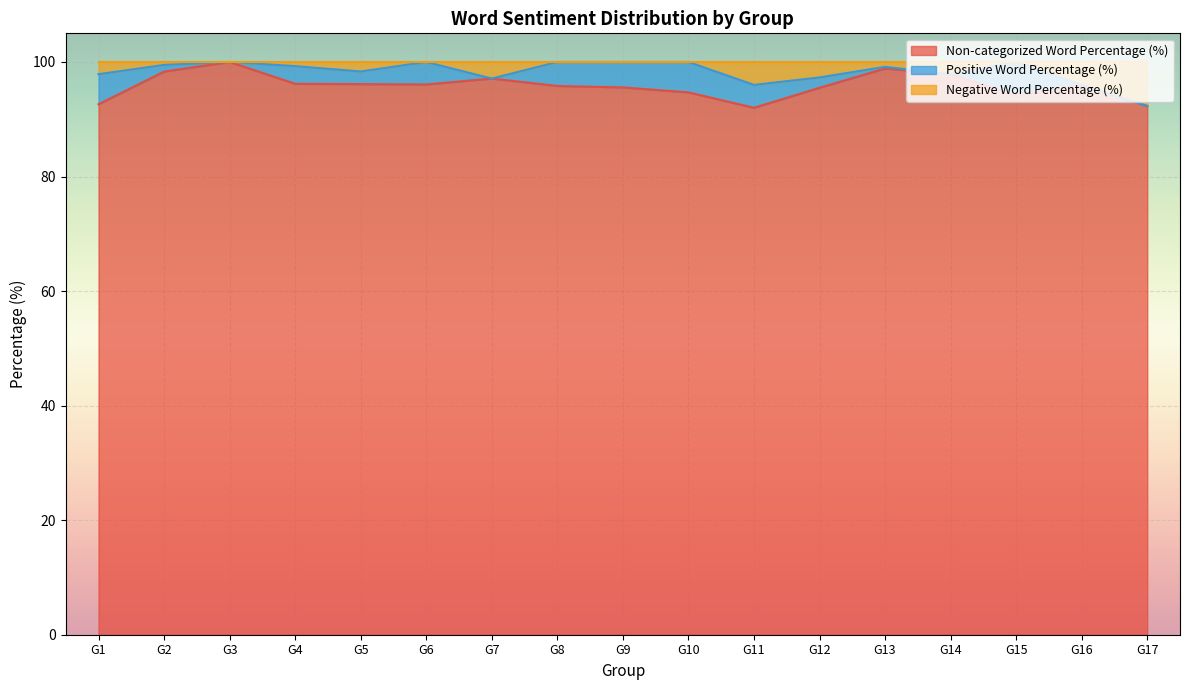

At which category does Non-categorized Word Percentage (%) reach its first local peak?

G3